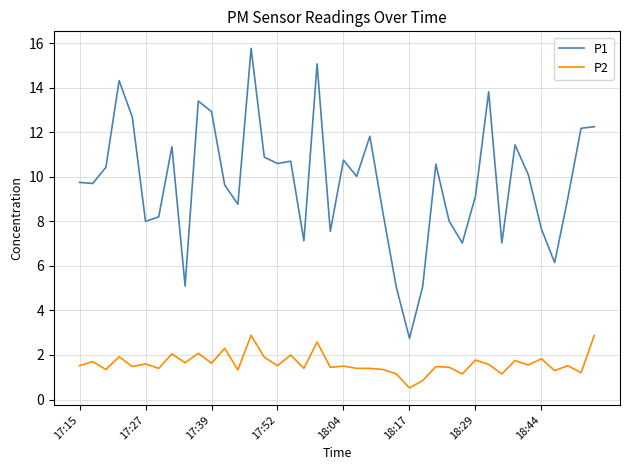

What is the difference between the maximum and minimum values in the P1 series?

13.0